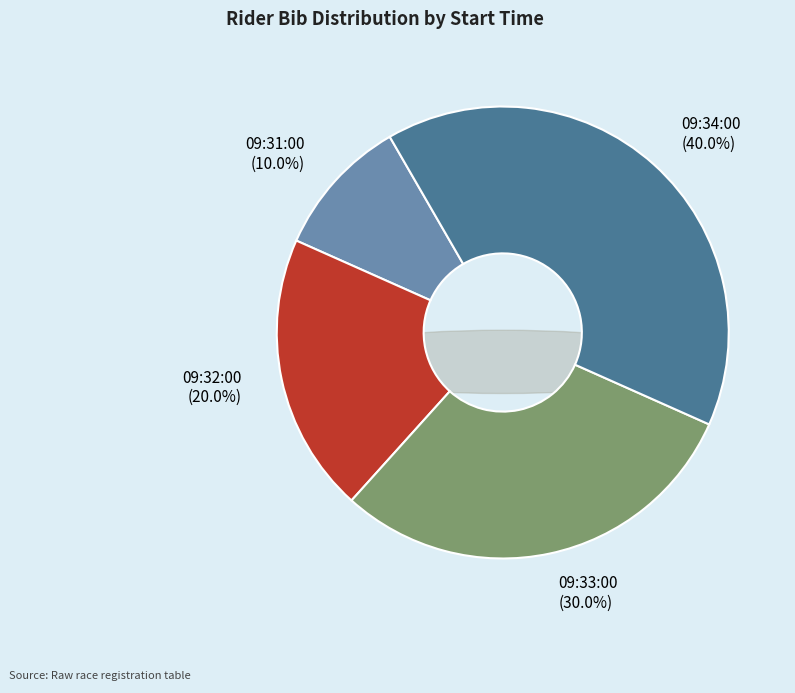

What percentage is the 09:33:00 slice, to the nearest percent?

30%